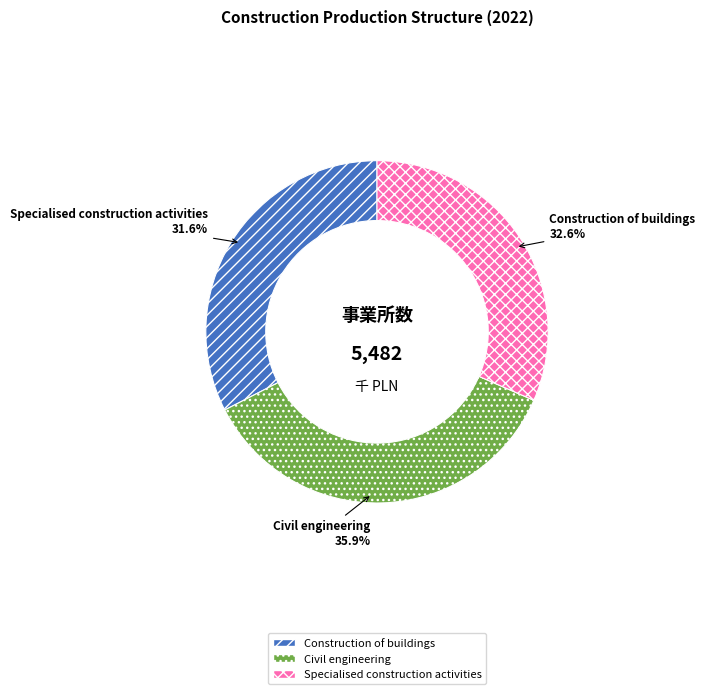

What is the total percentage of Civil engineering and Construction of buildings?

68.4%